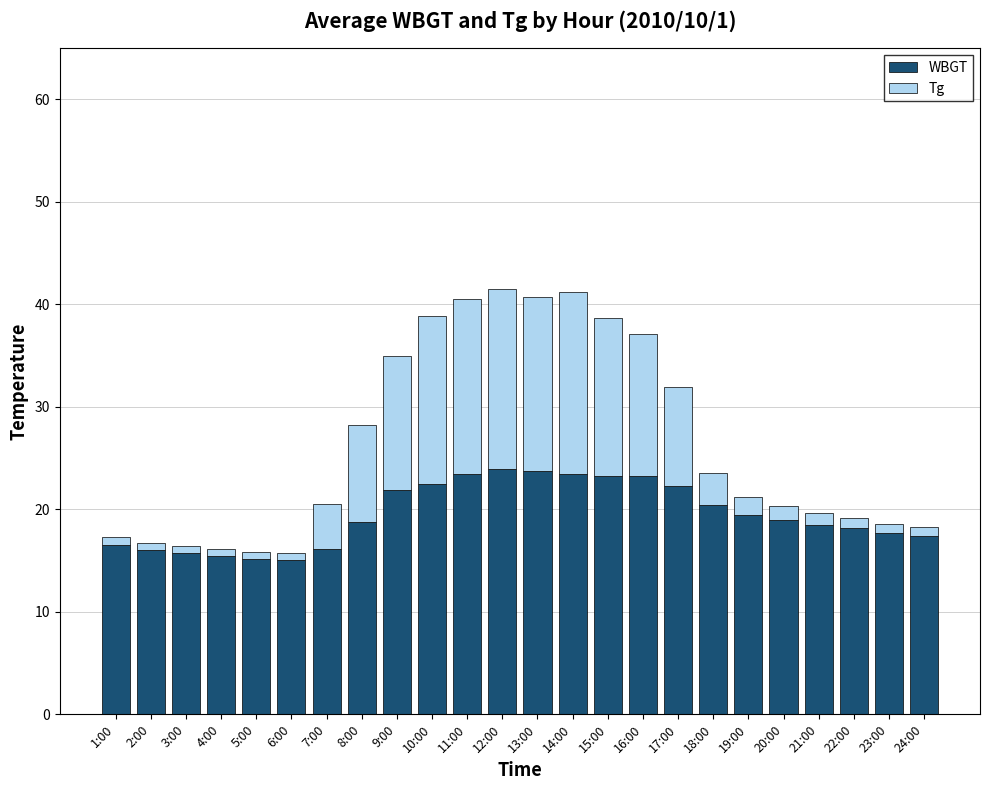

Are the bars horizontal?

No